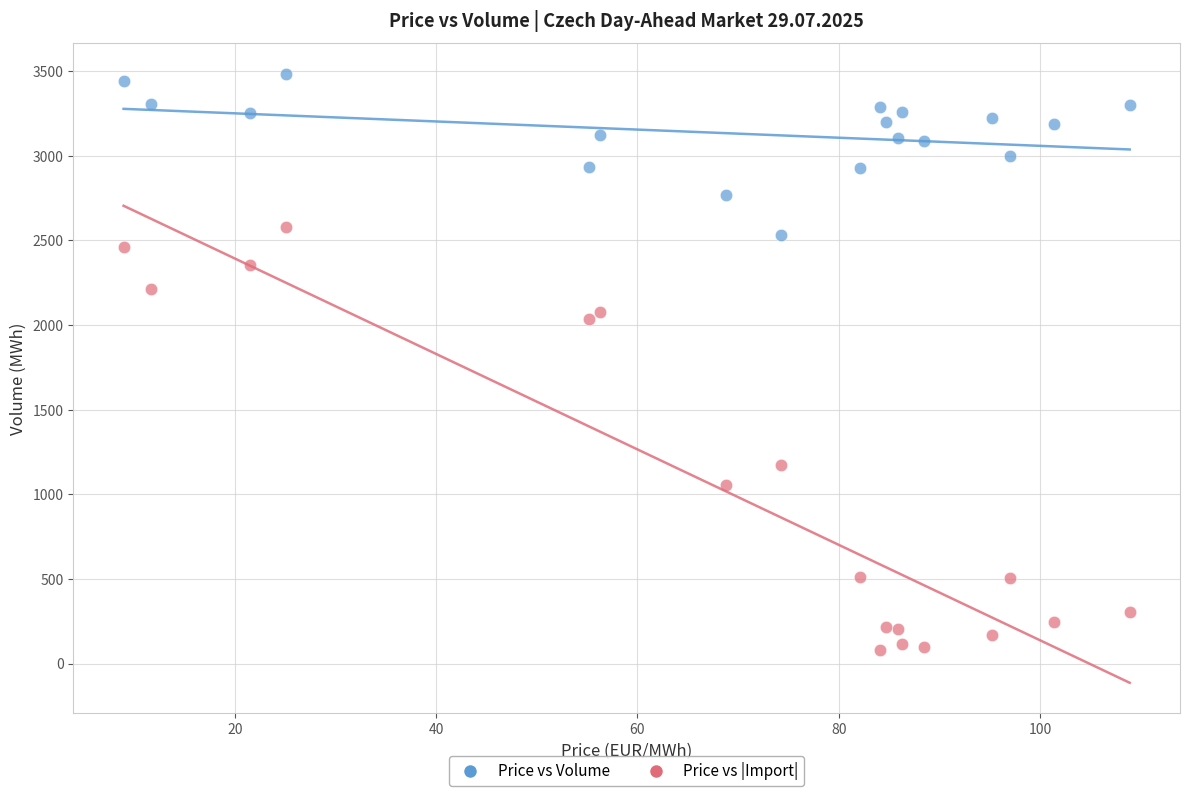

Which series has the widest spread of Y values?

Price vs |Import|